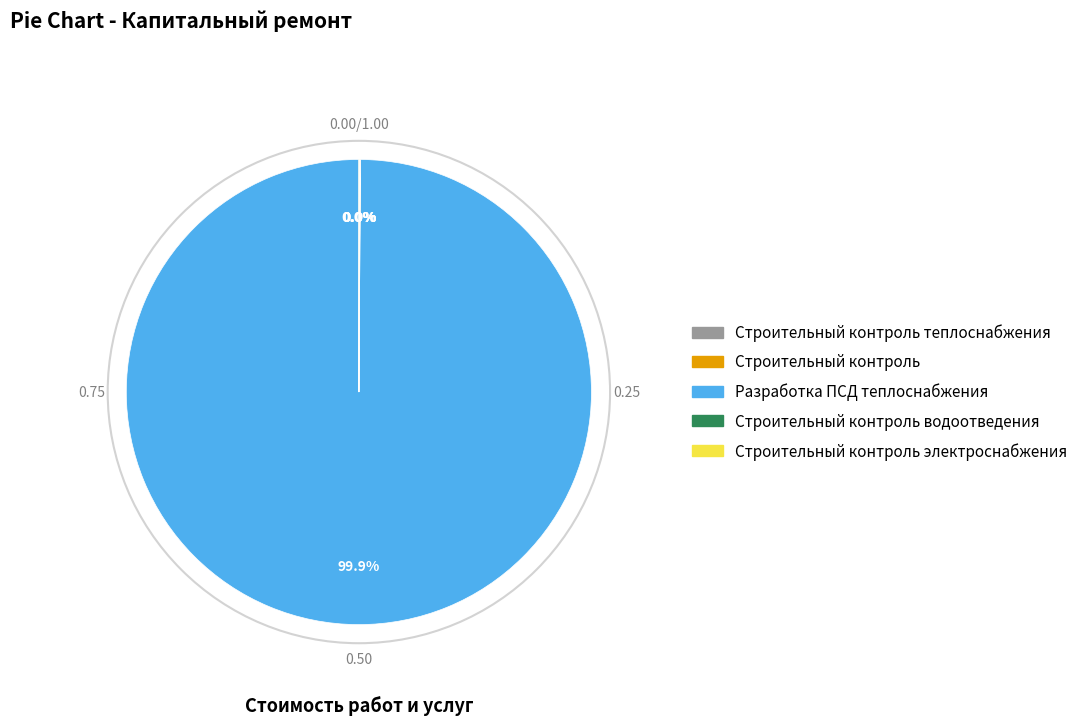

Does any single category account for the majority?

Yes